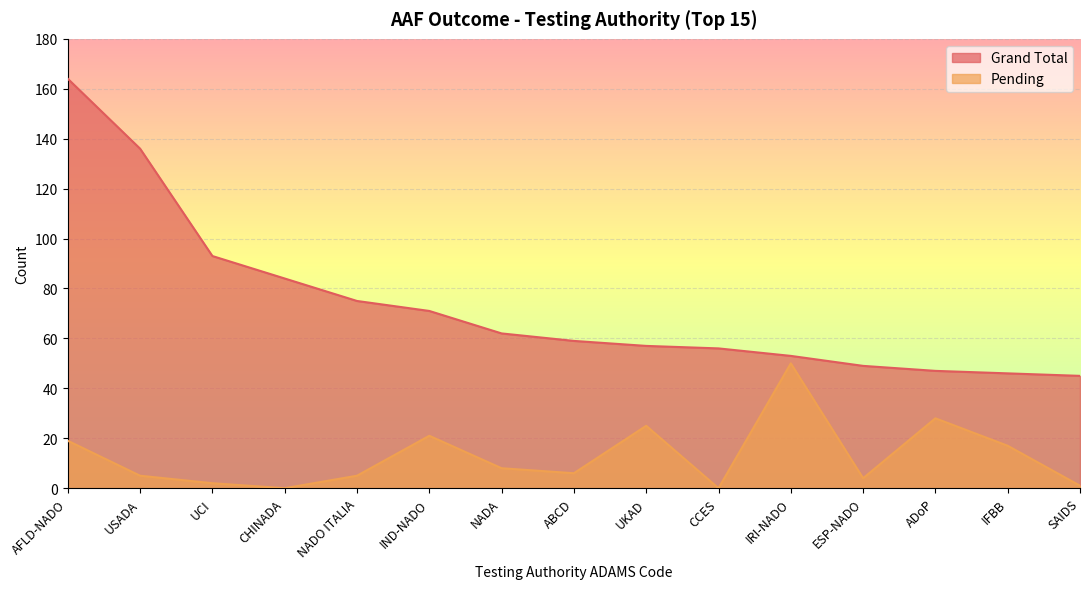

Rank the series at UCI from highest to lowest value.

Grand Total, Pending